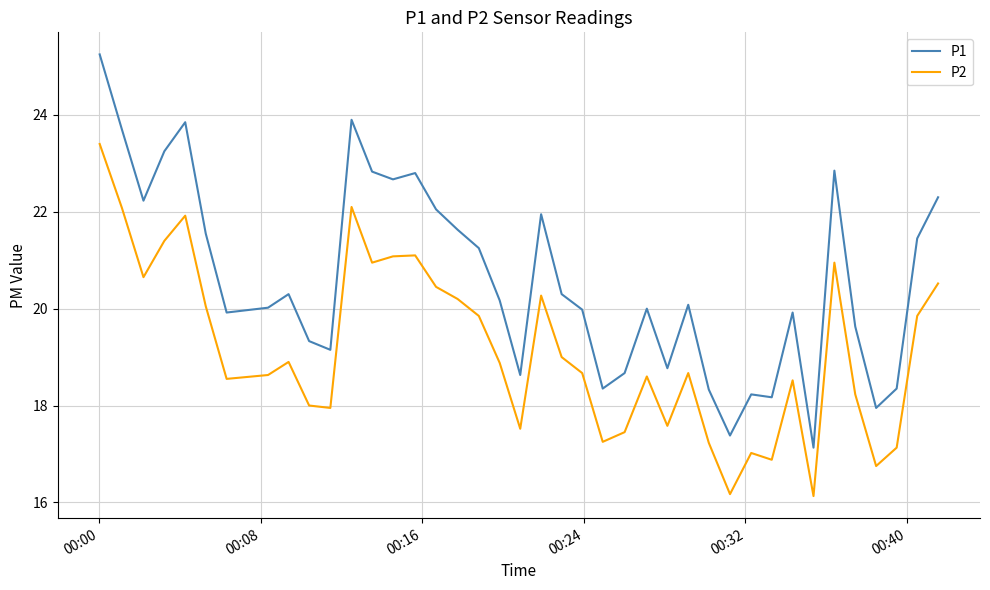

True or false: P1 and P2 cross at least once.

False